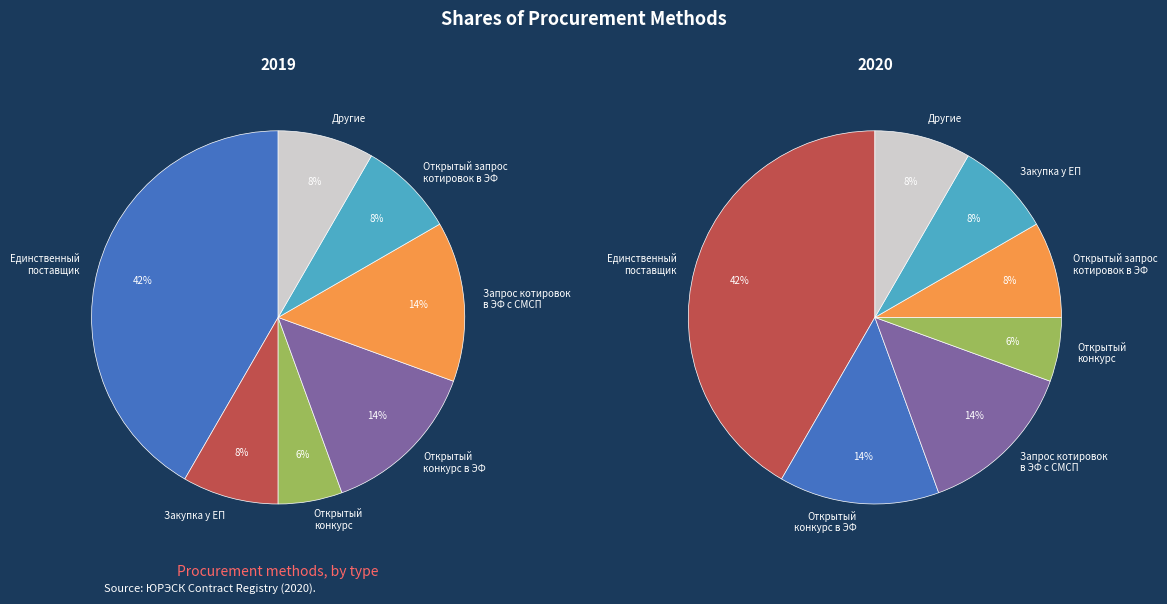

Between Закупка у ЕП and Аукцион в ЭФ с СМСП, which is larger?

Закупка у ЕП